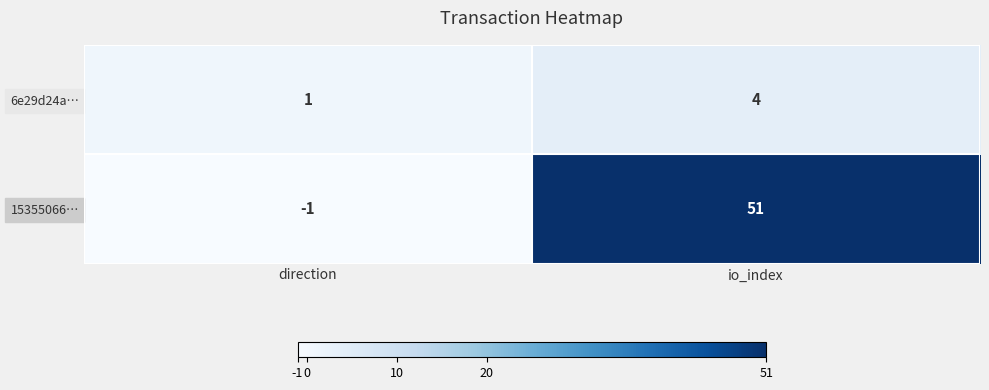

What is the average value of the 15355066… series?

25